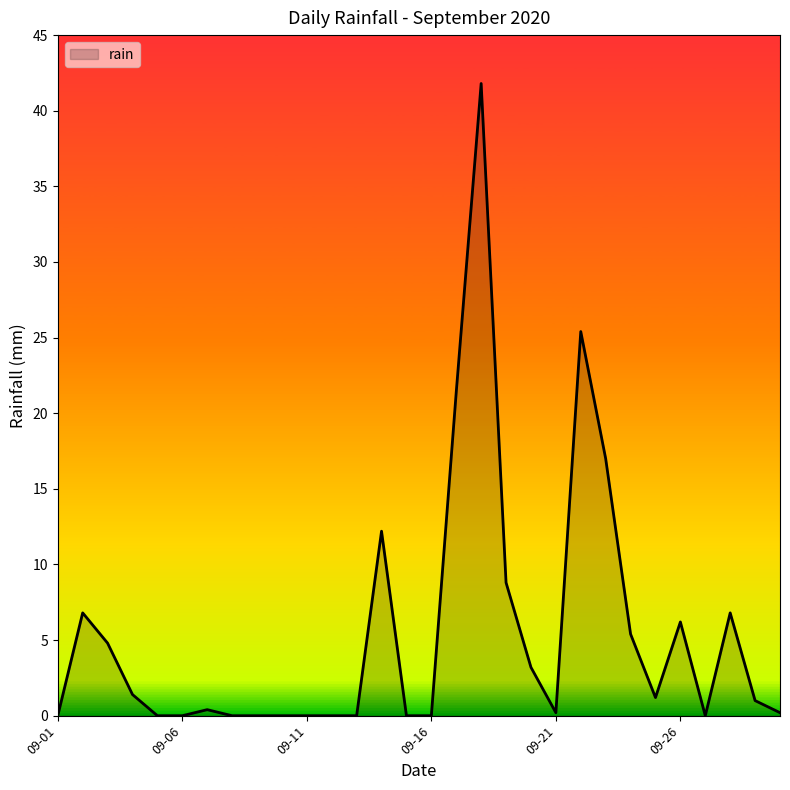

How many lines are shown in the chart?

1